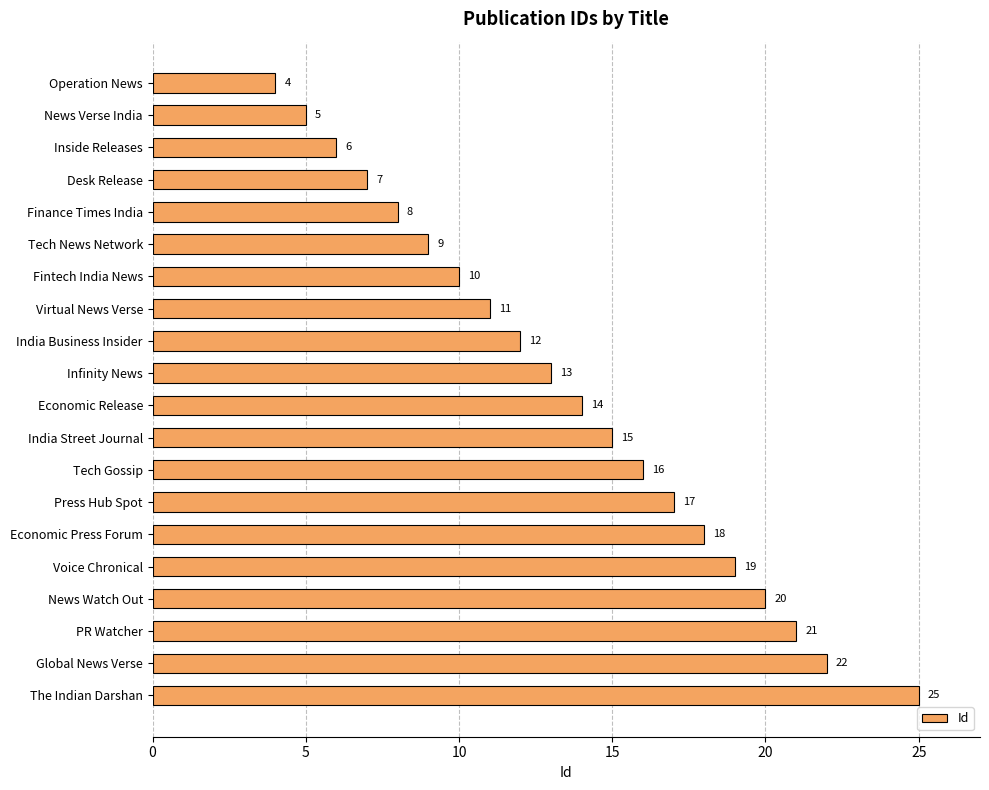

Reading top to bottom, list all the values displayed in this chart.

4	5	6	7	8	9	10	11	12	13	14	15	16	17	18	19	20	21	22	25